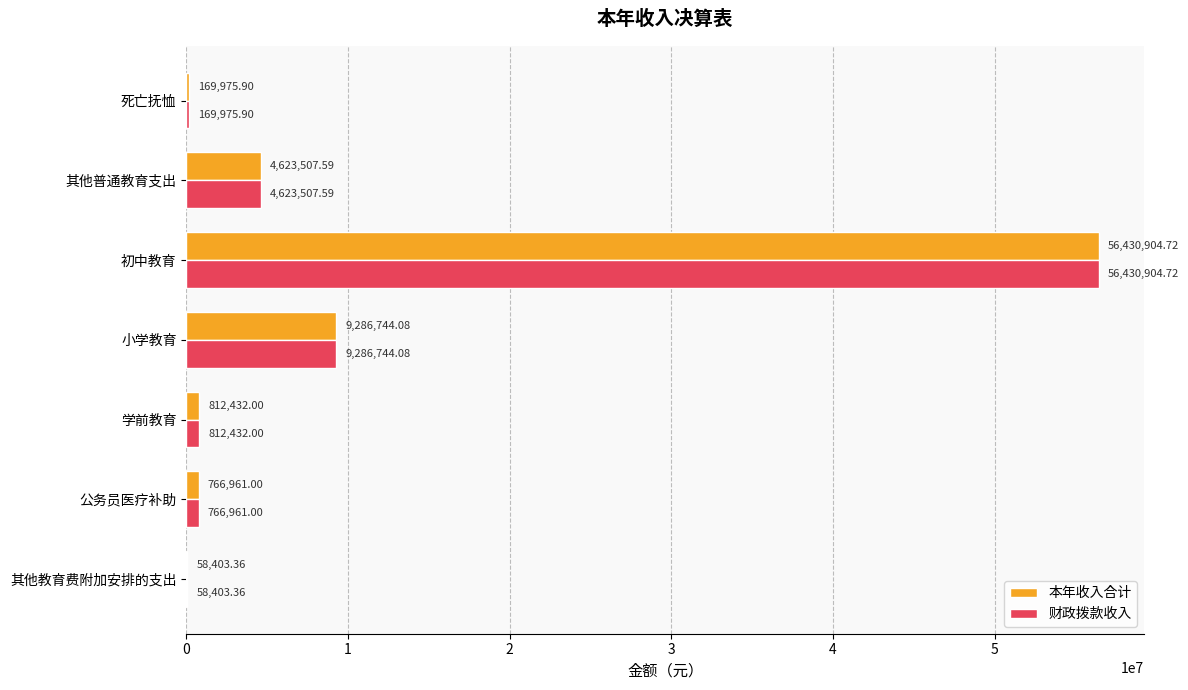

What is the sum of the 财政拨款收入 values at 死亡抚恤 and 初中教育?

56600880.6